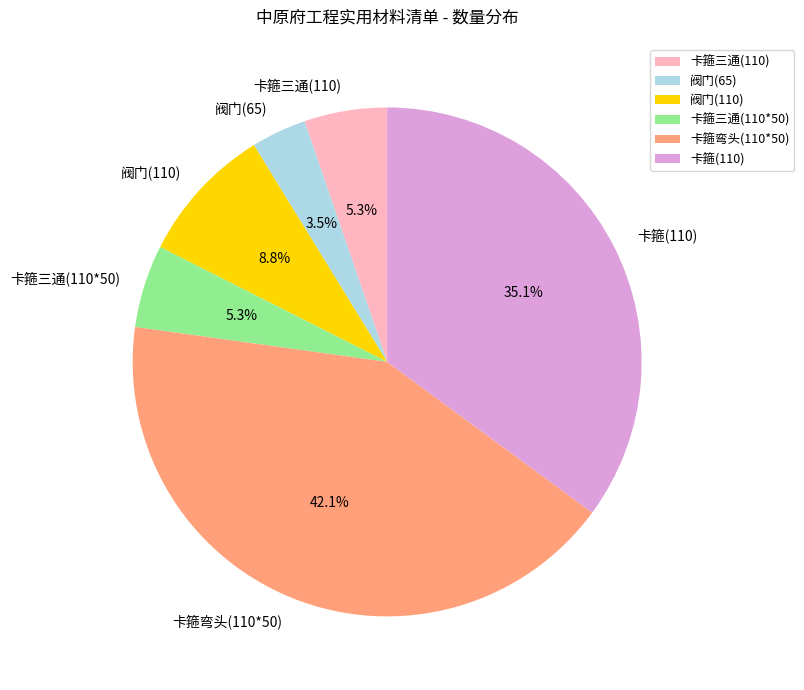

True or false: 卡箍三通(110) accounts for 5% of the total.

True